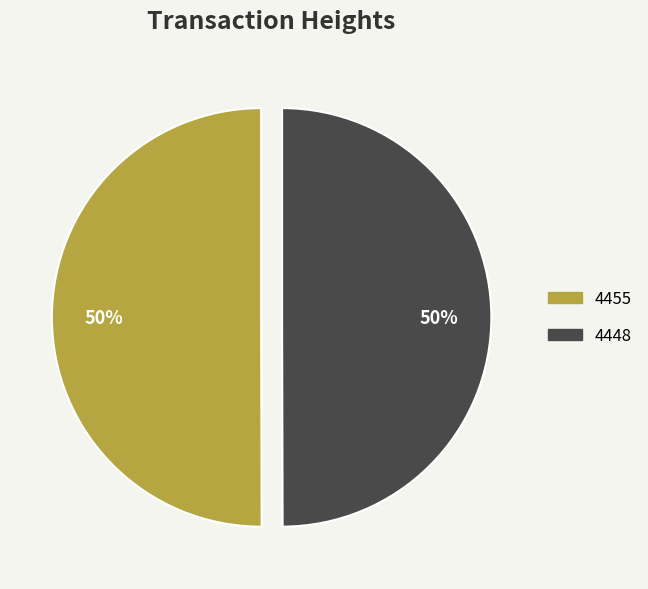

To the nearest percent, what portion does 4455 represent?

50%